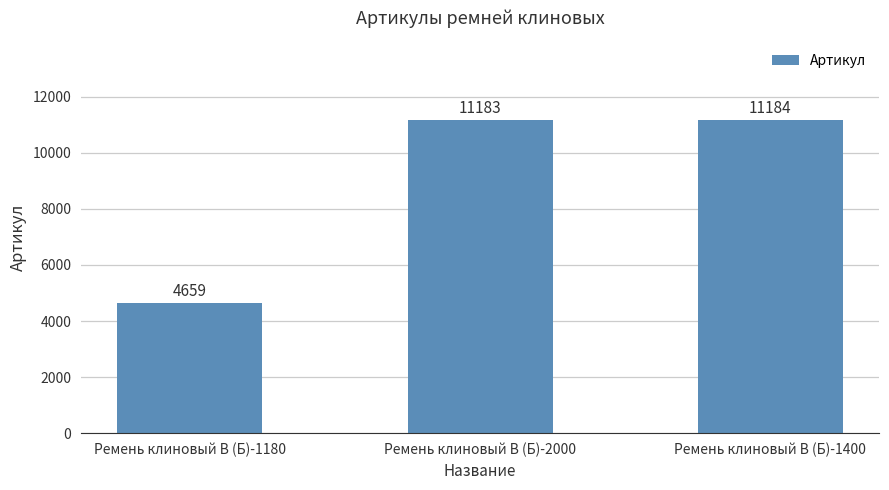

What is the change in value from Ремень клиновый В (Б)-1180 to Ремень клиновый В (Б)-2000?

+6524